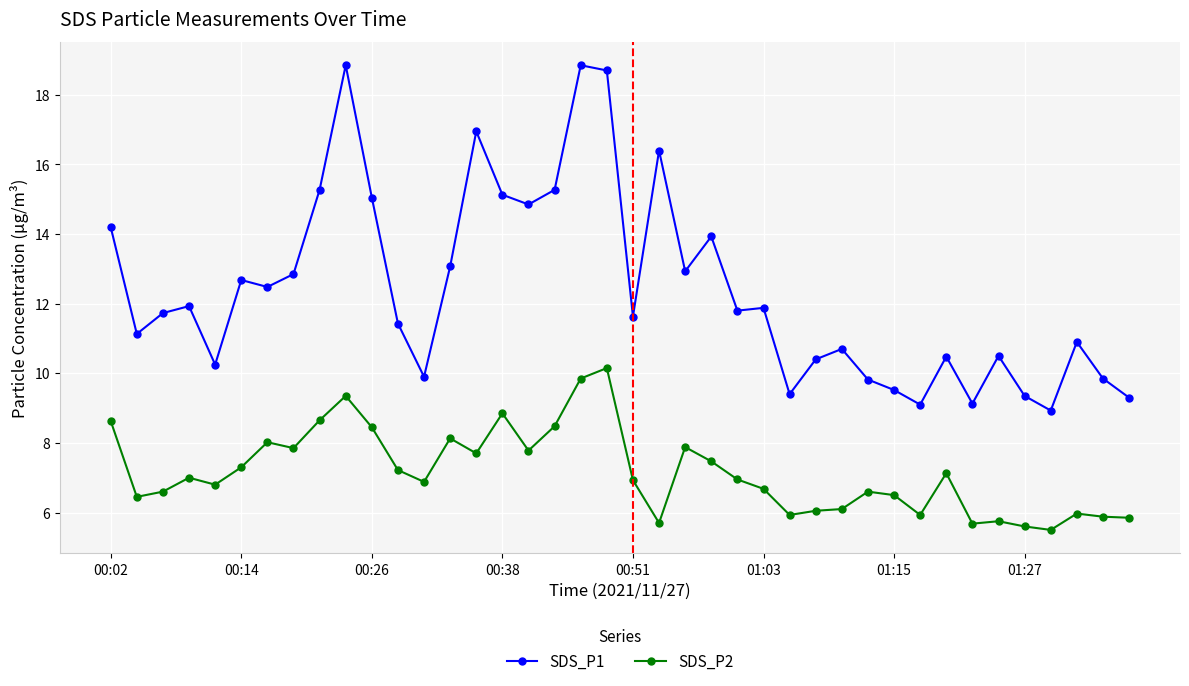

Which series has the largest range (max minus min)?

SDS_P1